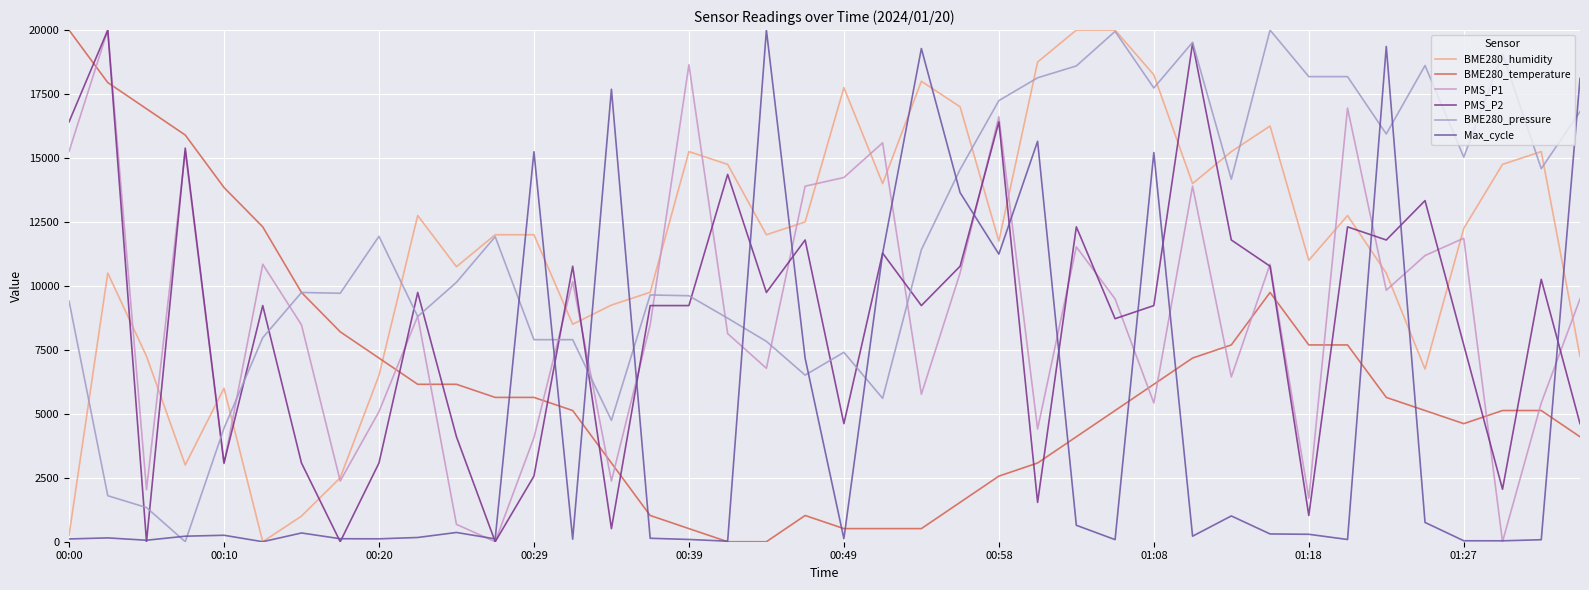

What is the maximum value shown in the chart?

20000.0